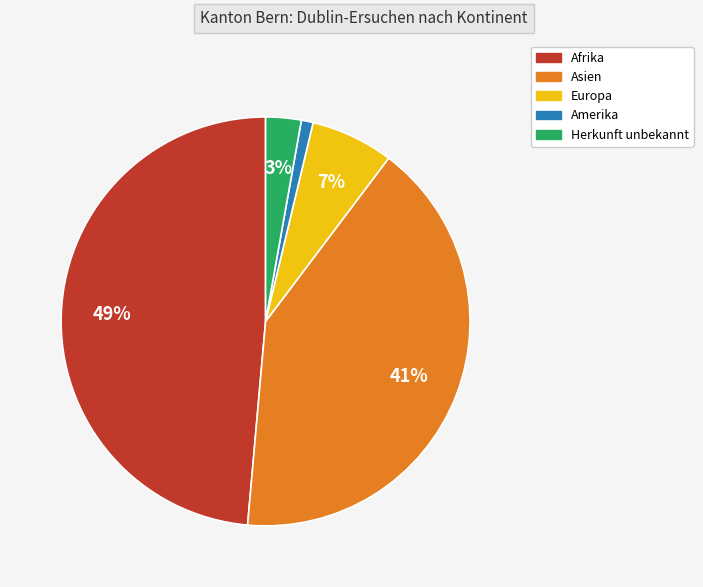

What is the largest slice in the pie chart?

Afrika